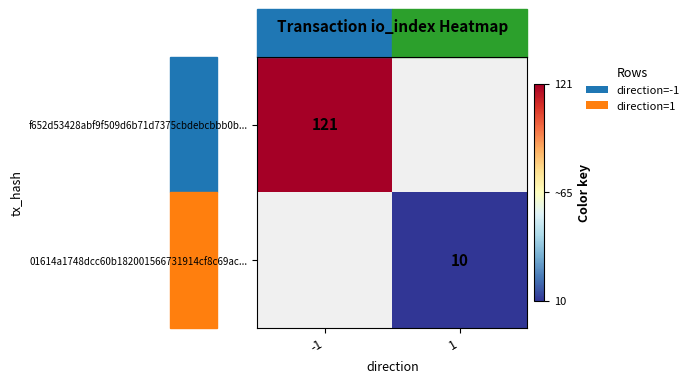

The value of 01614a1748dcc60b182001566731914cf8c69ac... at 1 is 10. True or false?

True